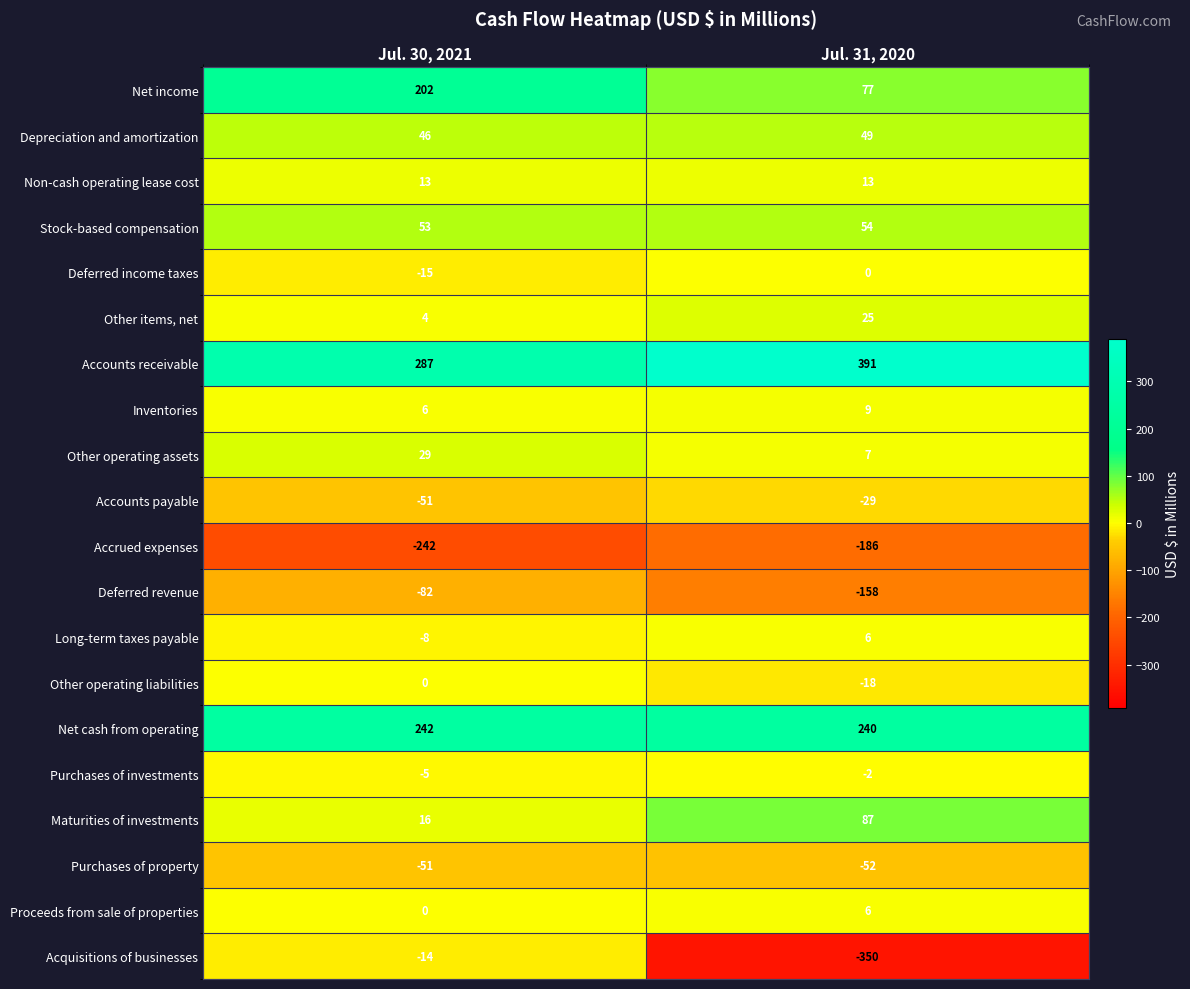

What is the approximate value of Deferred revenue at Jul. 31, 2020?

-158